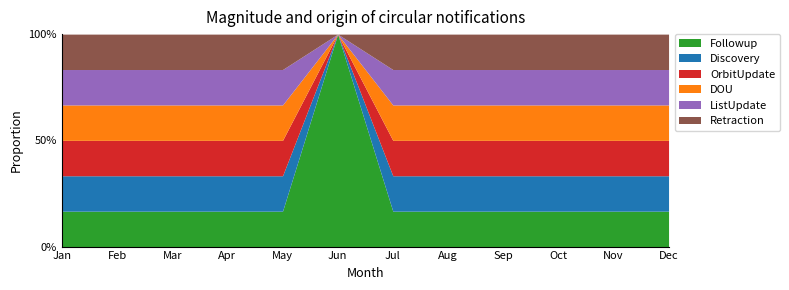

How many series are shown in this chart?

6